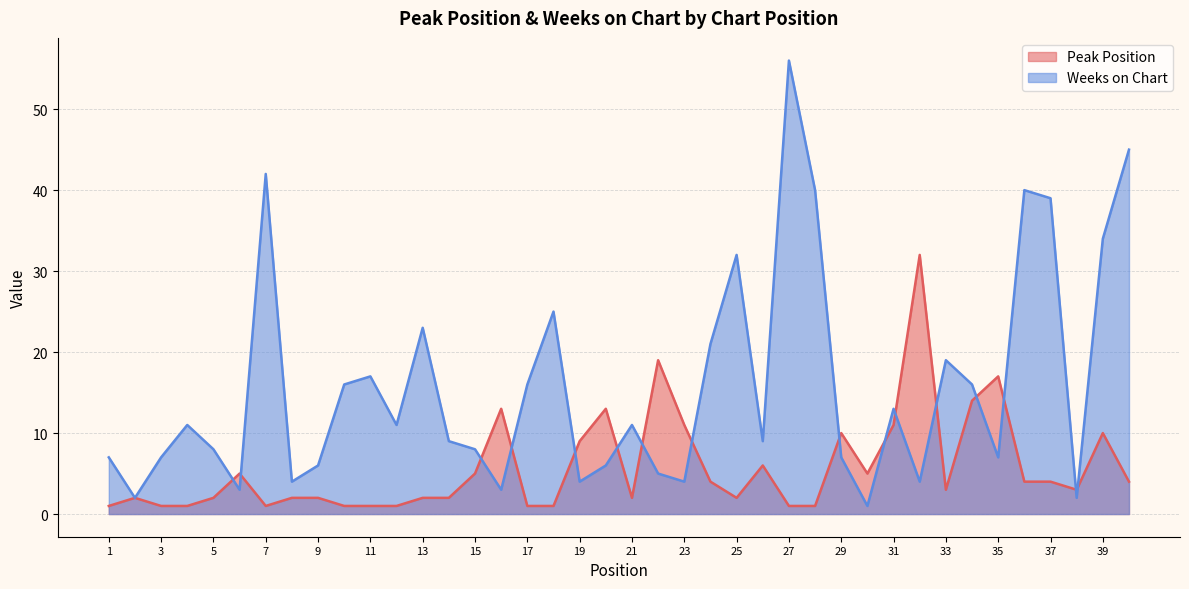

Reading right to left, transcribe all the data shown in this chart.

Peak Position: 40=4	39=10	38=3	37=4	36=4	35=17	34=14	33=3	32=32	31=11	30=5	29=10	28=1	27=1	26=6	25=2	24=4	23=11	22=19	21=2	20=13	19=9	18=1	17=1	16=13	15=5	14=2	13=2	12=1	11=1	10=1	9=2	8=2	7=1	6=5	5=2	4=1	3=1	2=2	1=1
Weeks on Chart: 40=45	39=34	38=2	37=39	36=40	35=7	34=16	33=19	32=4	31=13	30=1	29=7	28=40	27=56	26=9	25=32	24=21	23=4	22=5	21=11	20=6	19=4	18=25	17=16	16=3	15=8	14=9	13=23	12=11	11=17	10=16	9=6	8=4	7=42	6=3	5=8	4=11	3=7	2=2	1=7